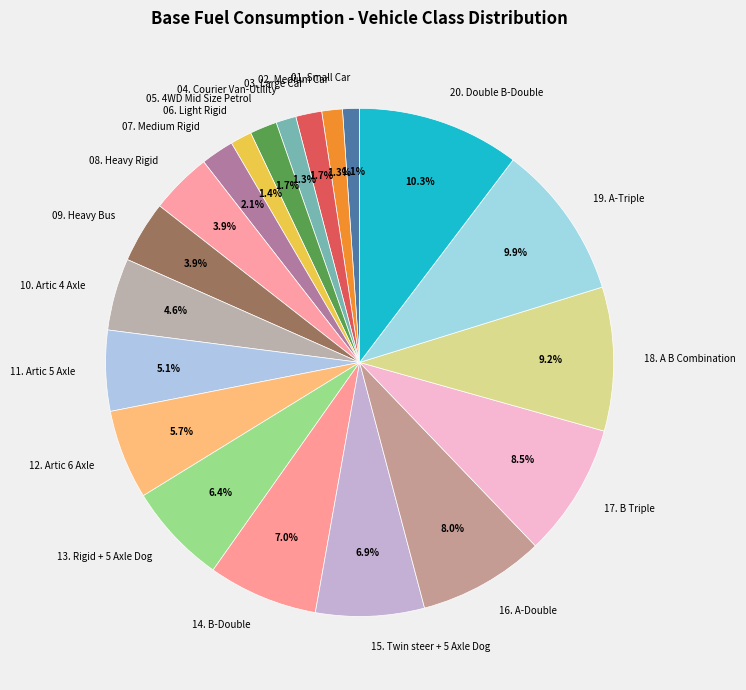

To the nearest percent, what portion does 04. Courier Van-Utility represent?

1%